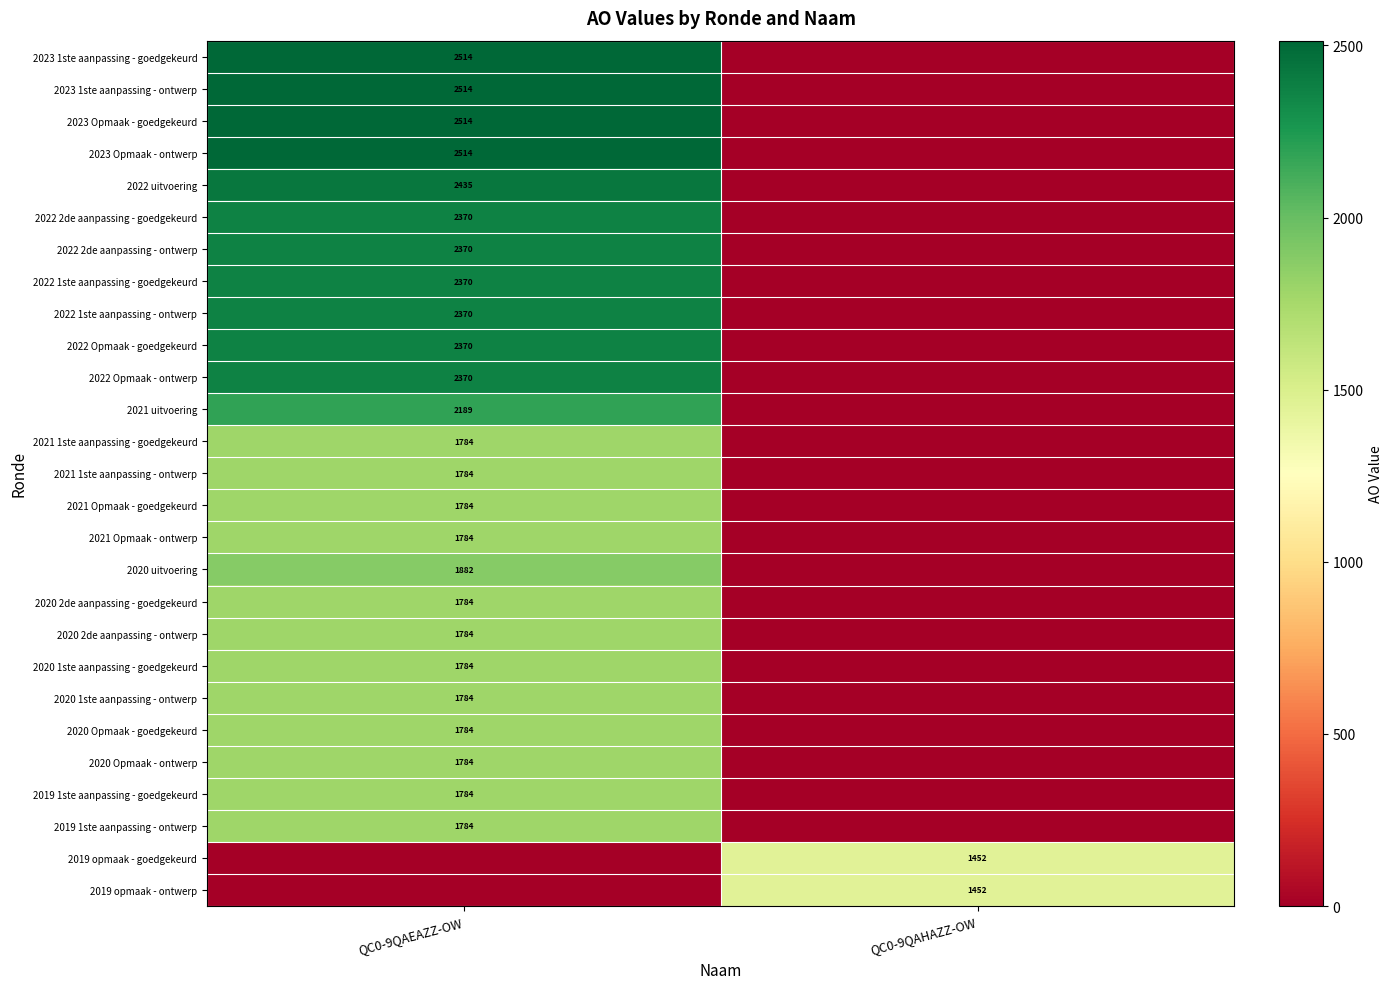

Is it true that 2023 1ste aanpassing - ontwerp equals 3587 at QC0-9QAEAZZ-OW?

False